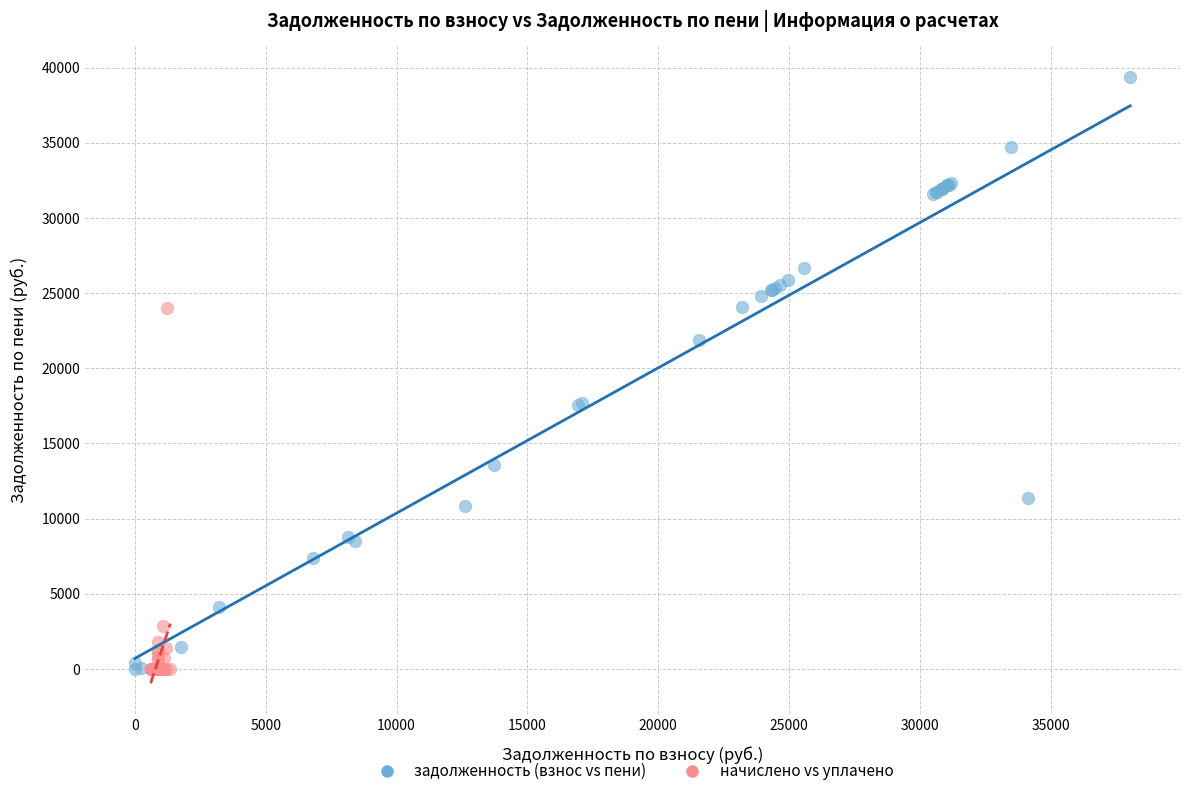

Which series contains the highest Y value?

задолженность (взнос vs пени)